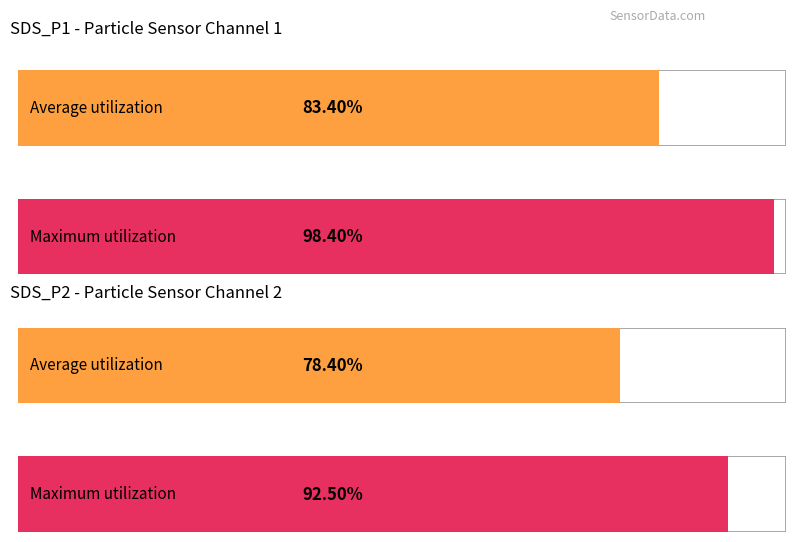

At which category is the sum across all series the highest?

SDS_P1